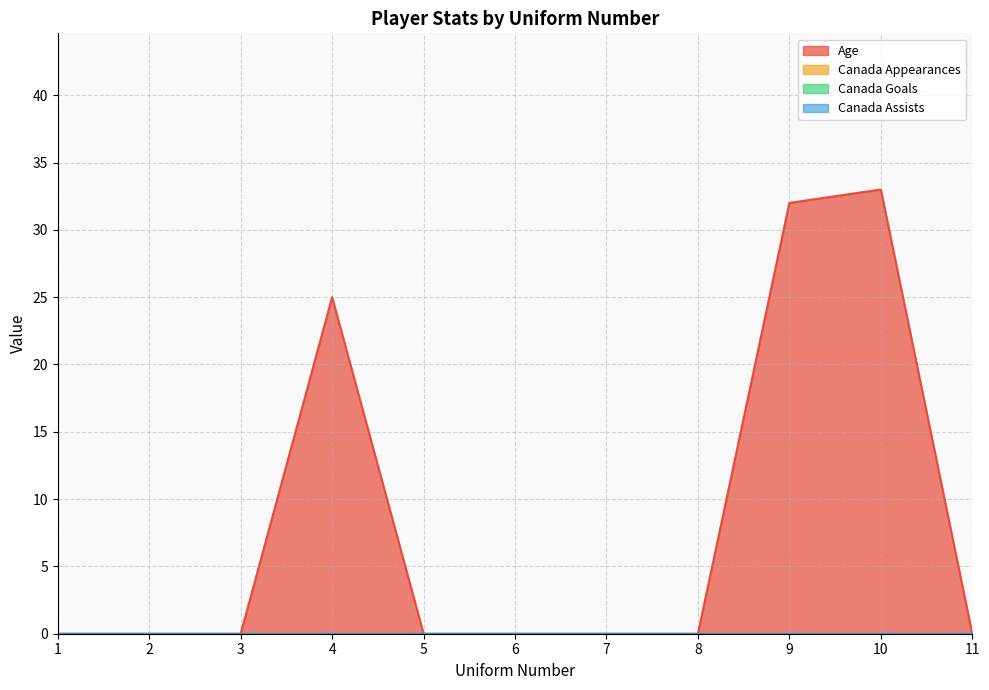

What are all the series names shown in the legend?

Age, Canada Appearances, Canada Goals, Canada Assists